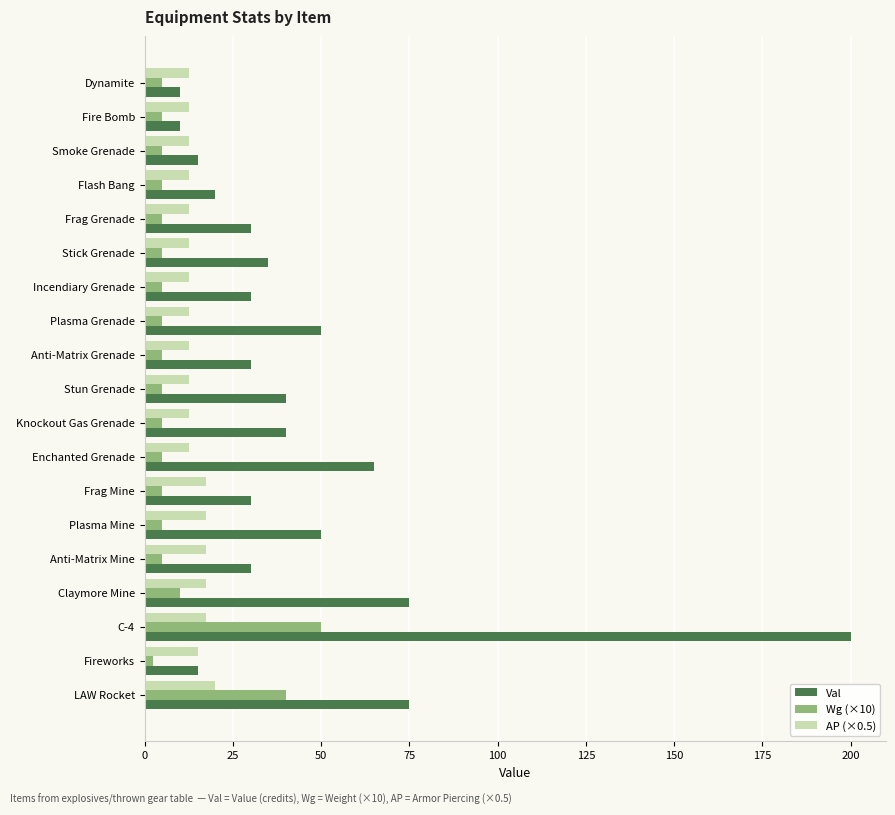

At how many categories does at least one series exceed 179?

1